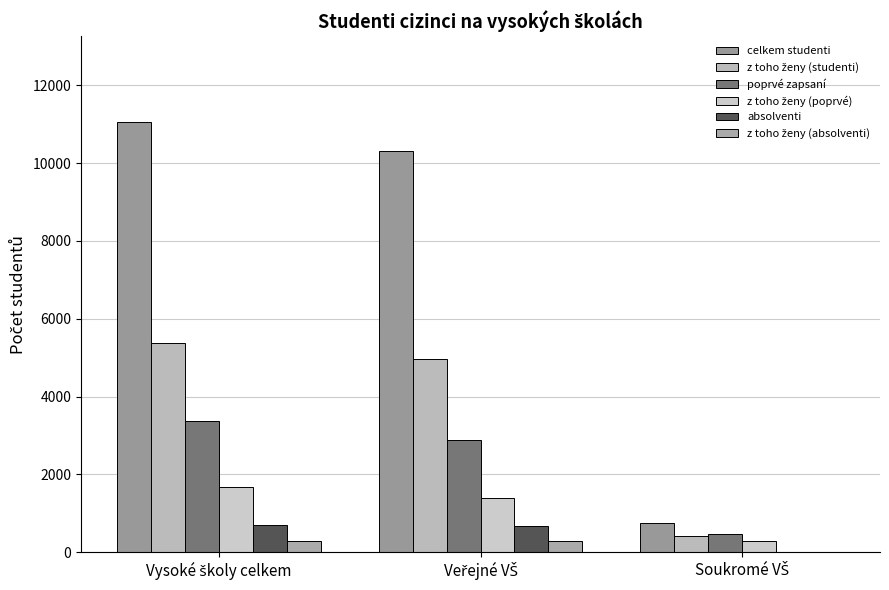

What is the greatest value displayed?

11050